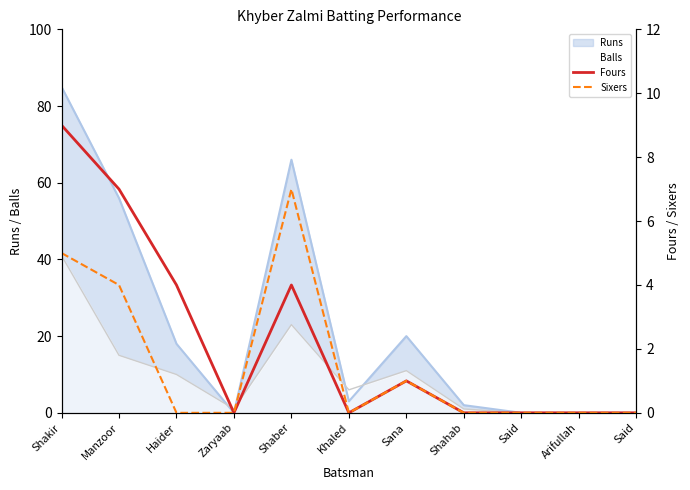

What is the sum of all Sixers values?

17